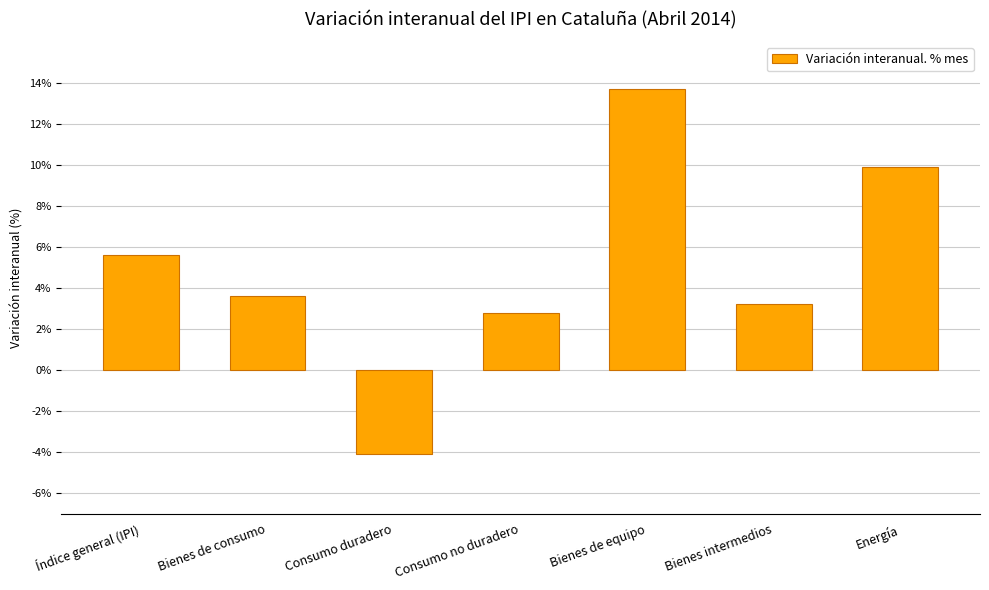

The chart shows a value of -4.1 at Consumo duradero. True or false?

True